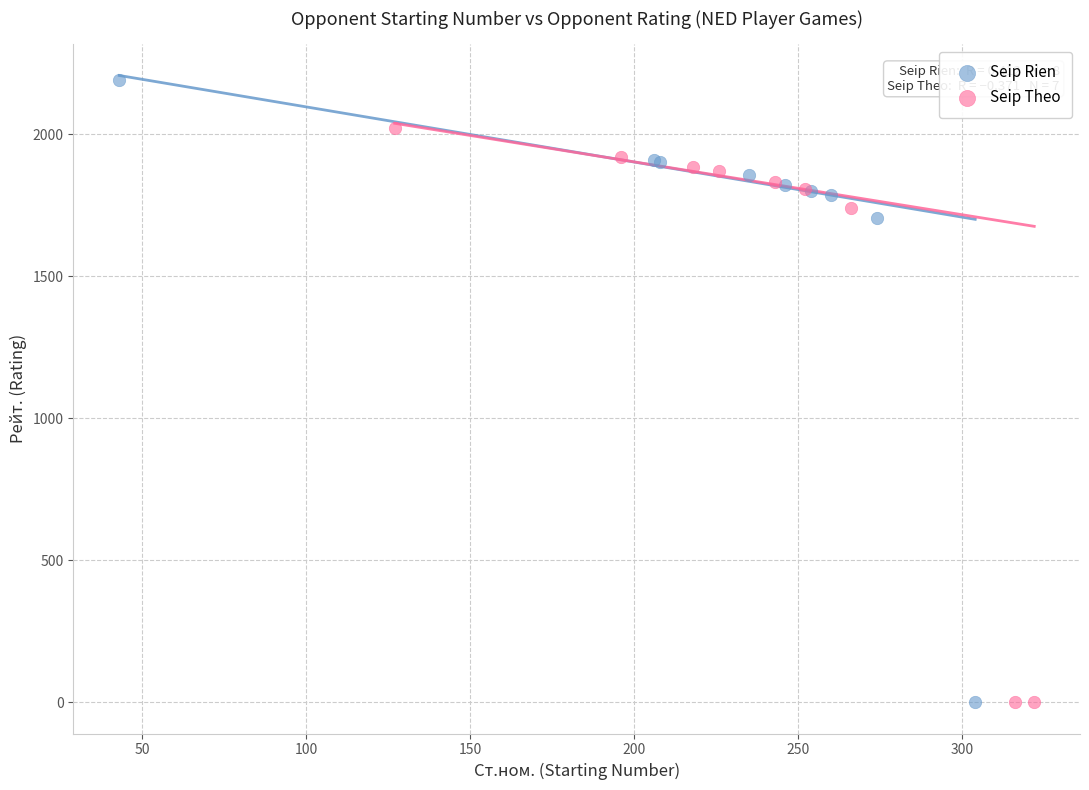

Which series reaches the maximum Y coordinate?

Seip Rien